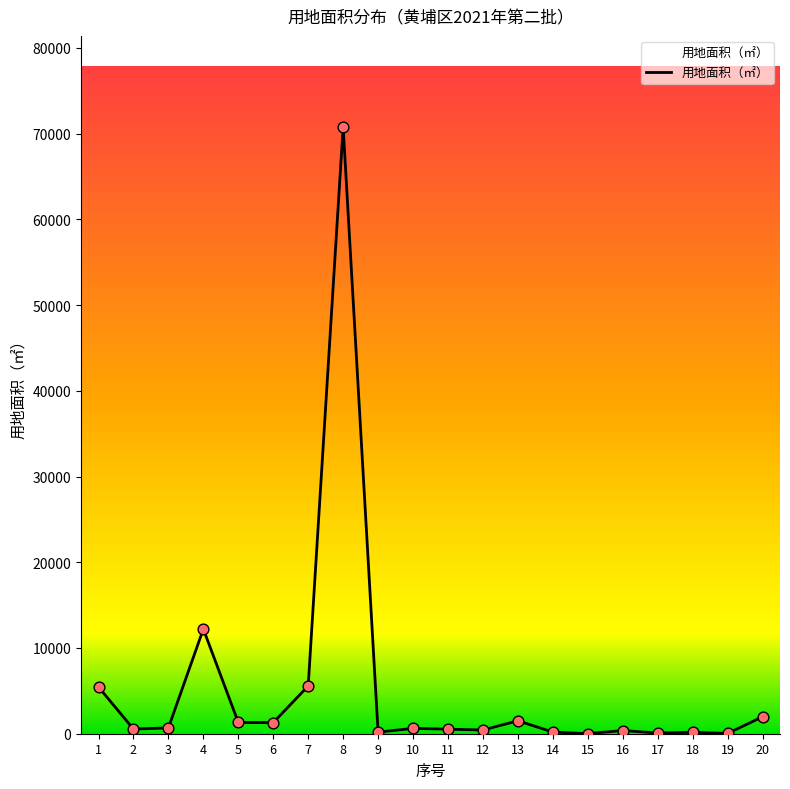

What is the ratio of the value at 6 to the value at 15?

190.7